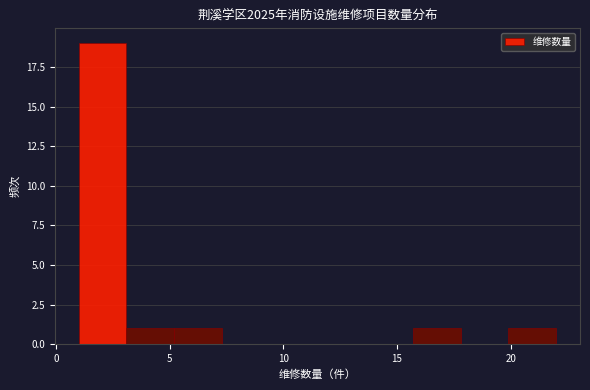

Which range on the x-axis has the tallest bar?

1.0 to 3.1